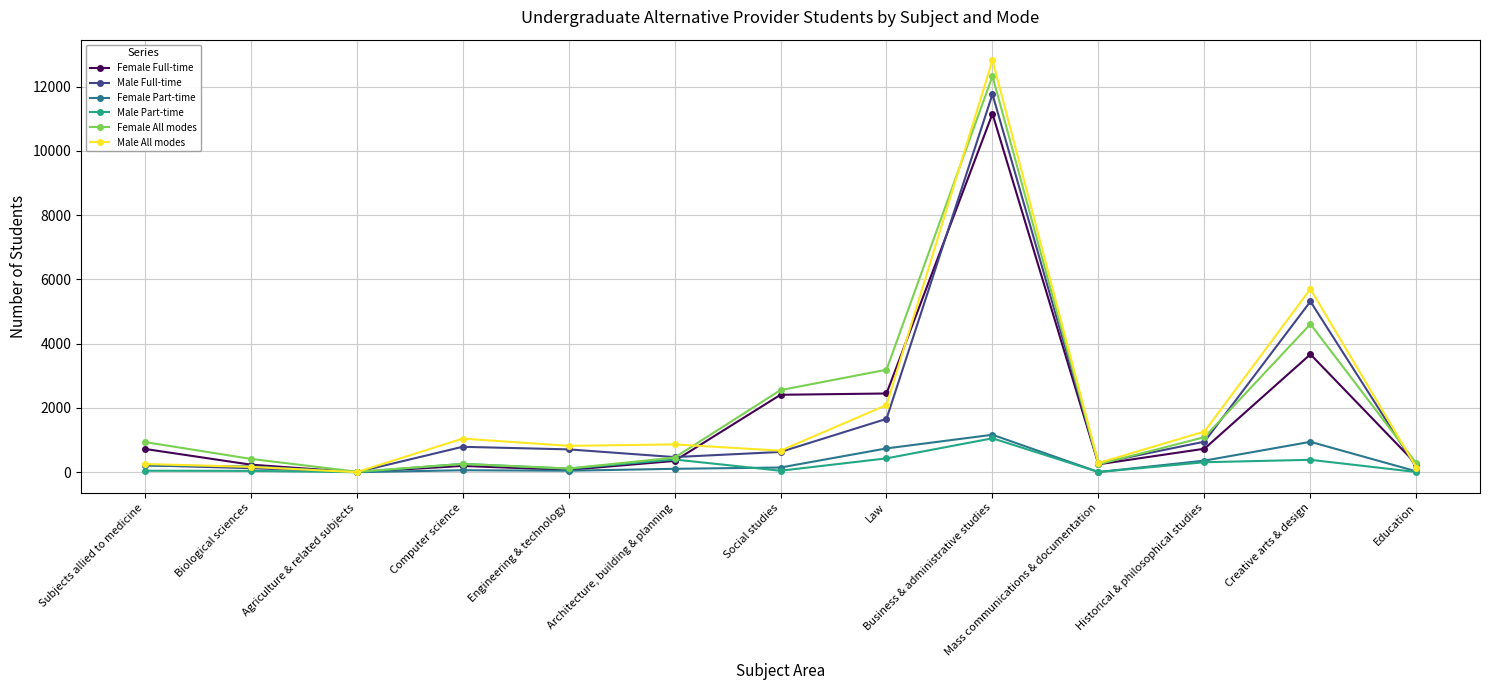

Is it true that Male Full-time equals 140 at Education?

True